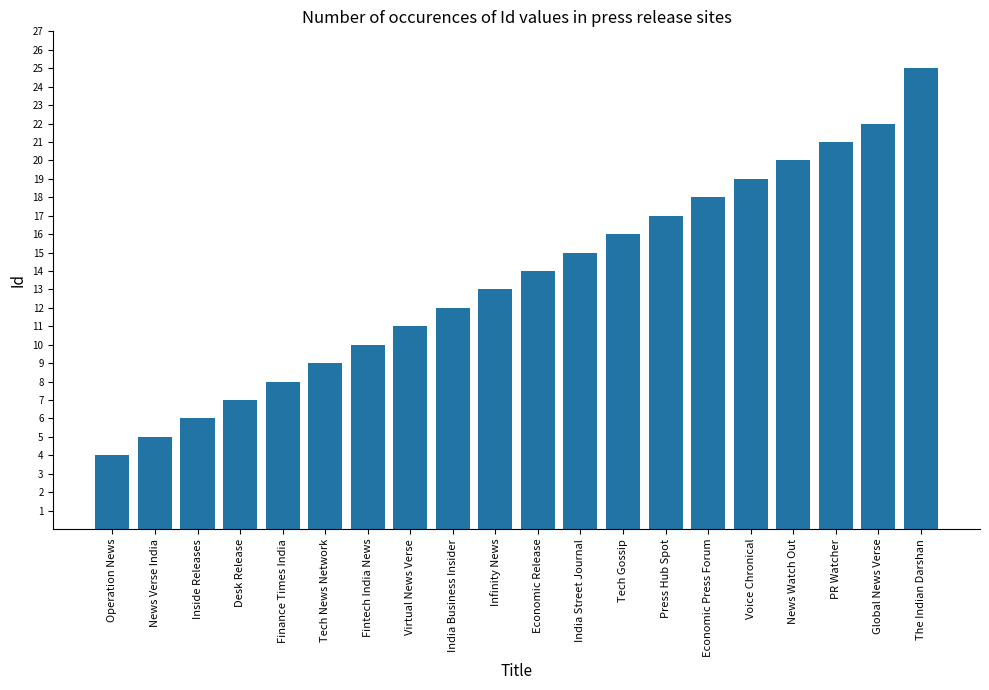

Is it true that the value at Tech Gossip is 16?

True